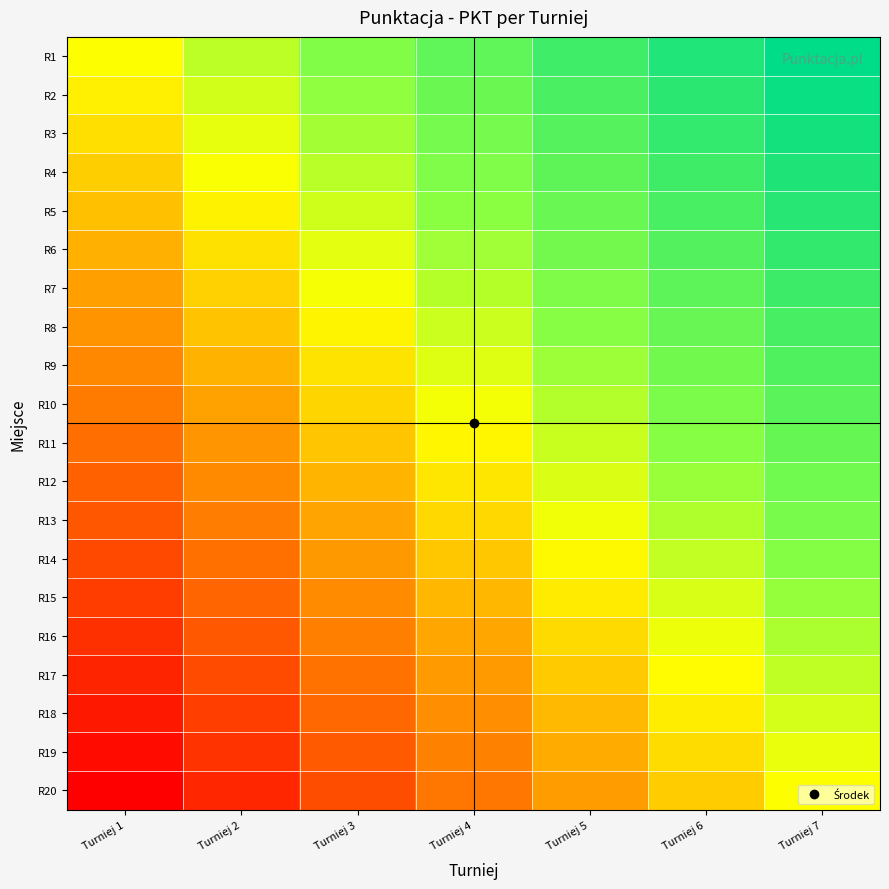

List the series in order of their peak value, lowest first.

R20, R19, R18, R17, R16, R15, R14, R13, R12, R11, R10, R9, R8, R7, R6, R5, R4, R3, R2, R1